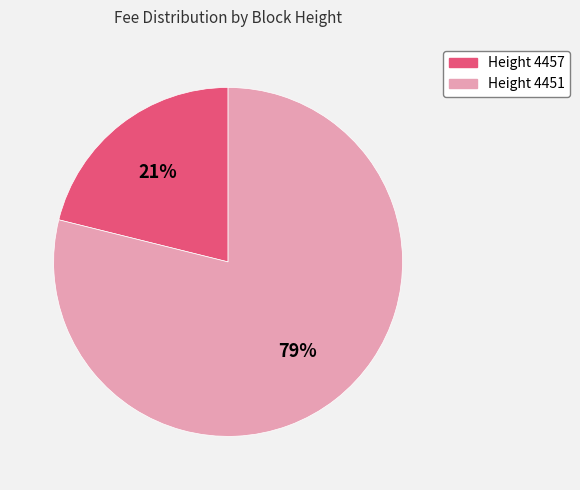

To the nearest percent, what is the average slice percentage?

50%